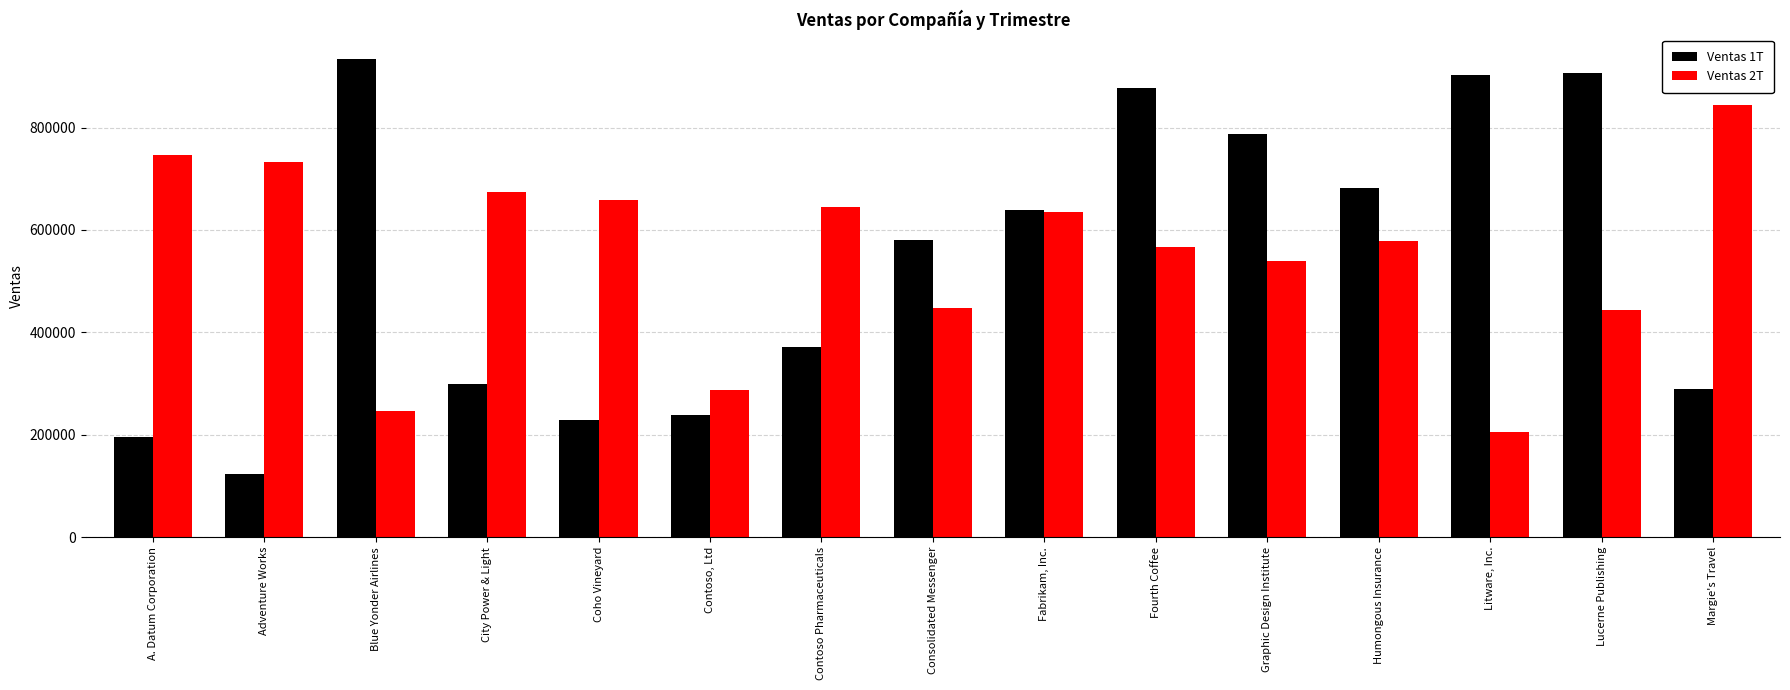

Is the value of Ventas 1T at Humongous Insurance greater than the value of Ventas 2T at Coho Vineyard?

Yes